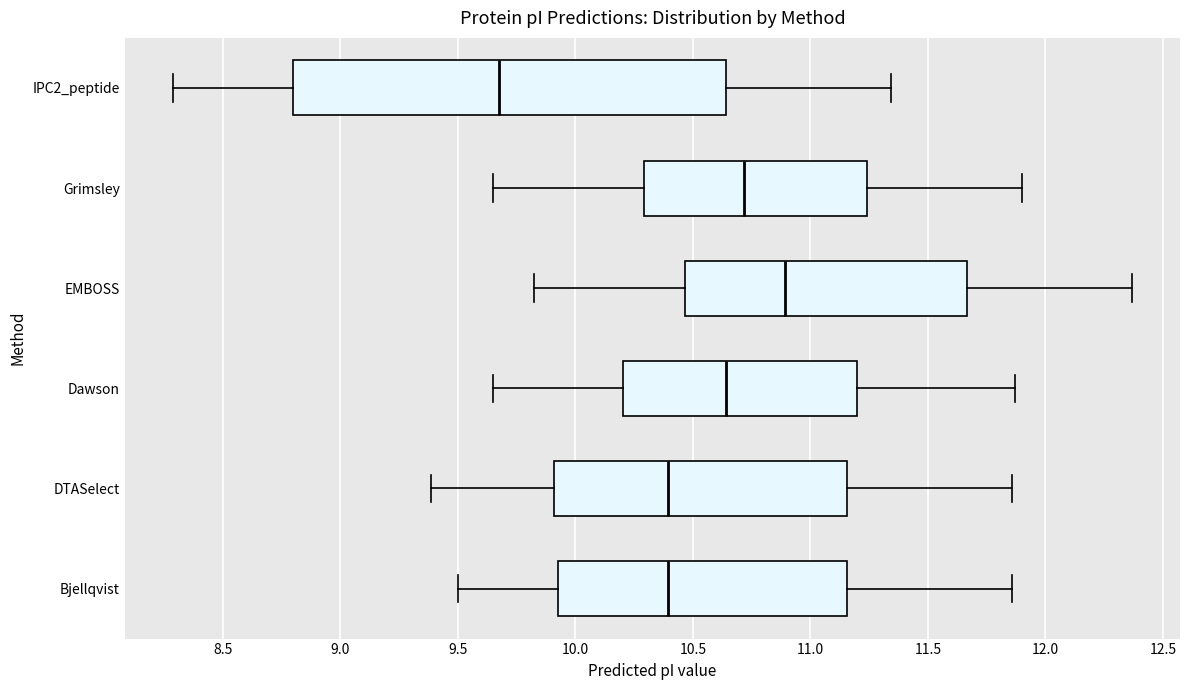

Comparing the boxes themselves (not the whiskers), which one is the widest?

IPC2_peptide